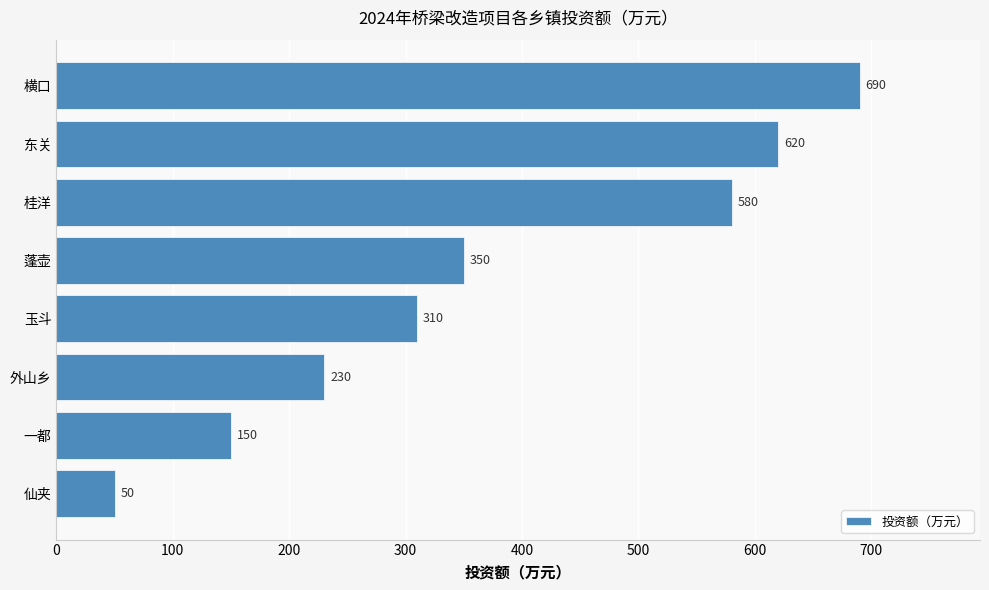

Are the bars horizontal?

Yes